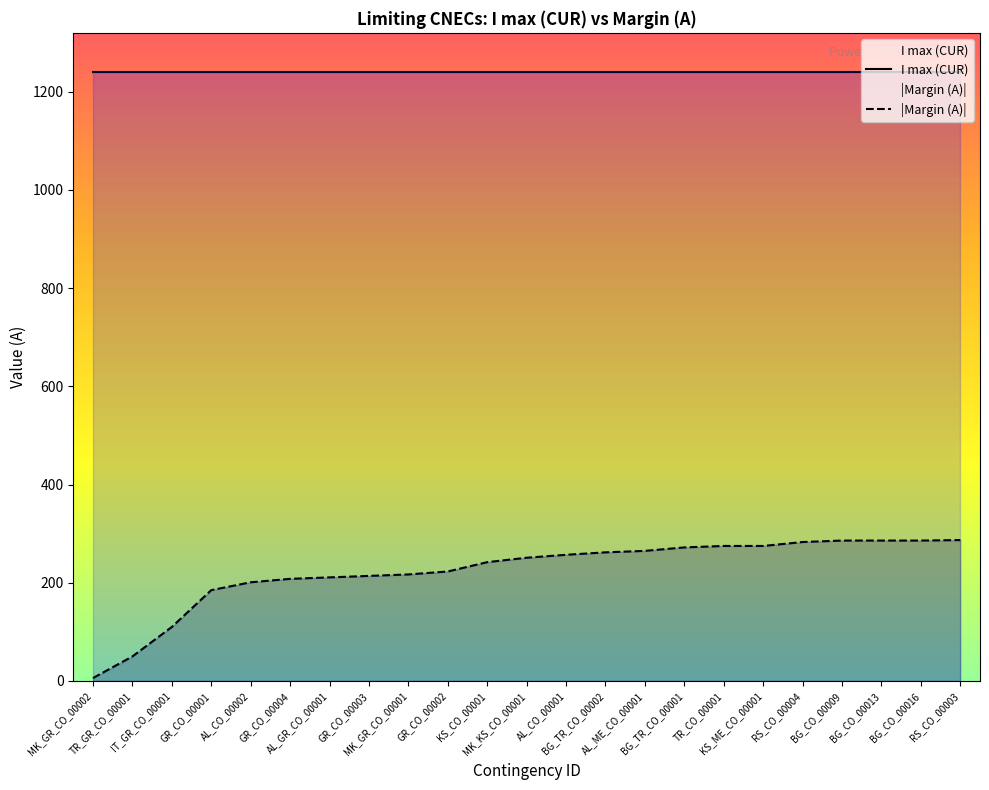

What is the value of the 12th point from the left?

251